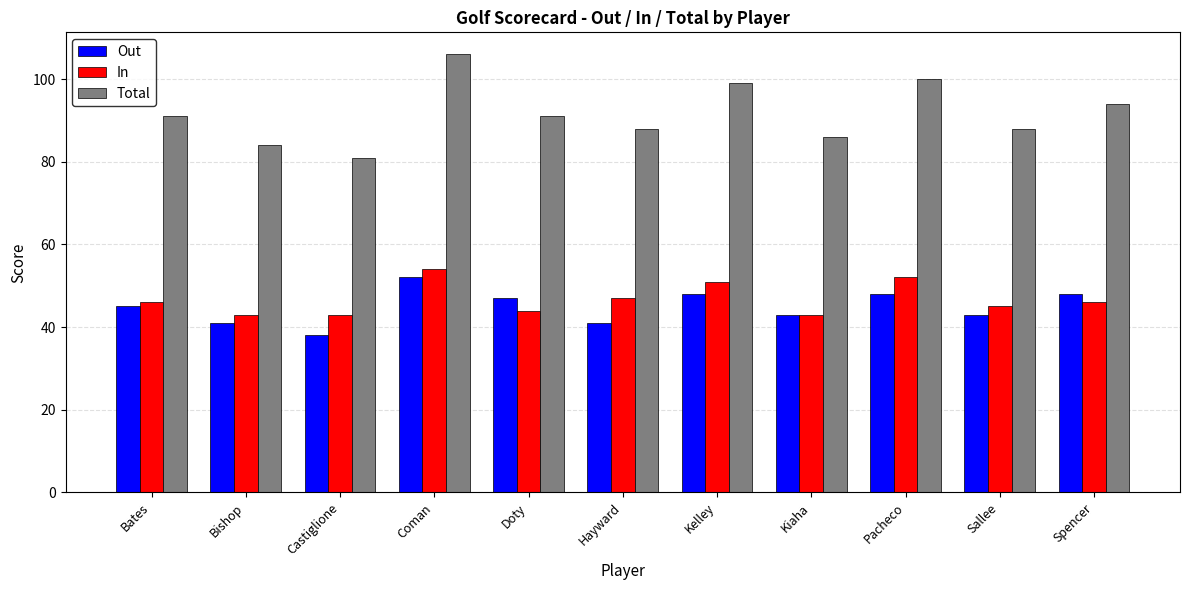

What is the spread (max minus min) of values at Kiaha?

43